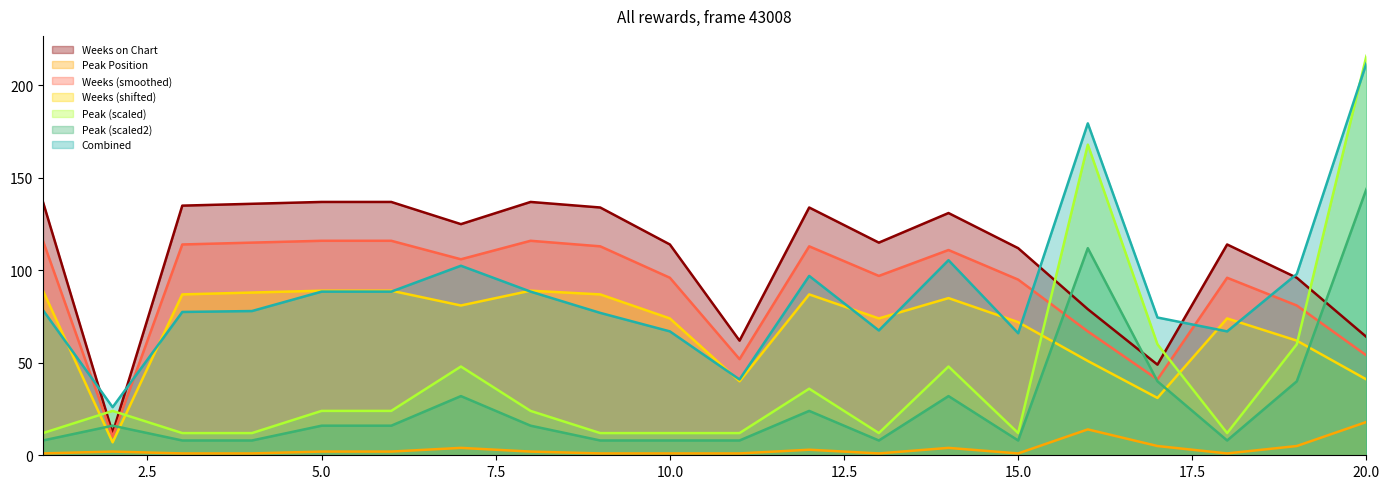

Is it true that Weeks on Chart equals 96 at 19?

True